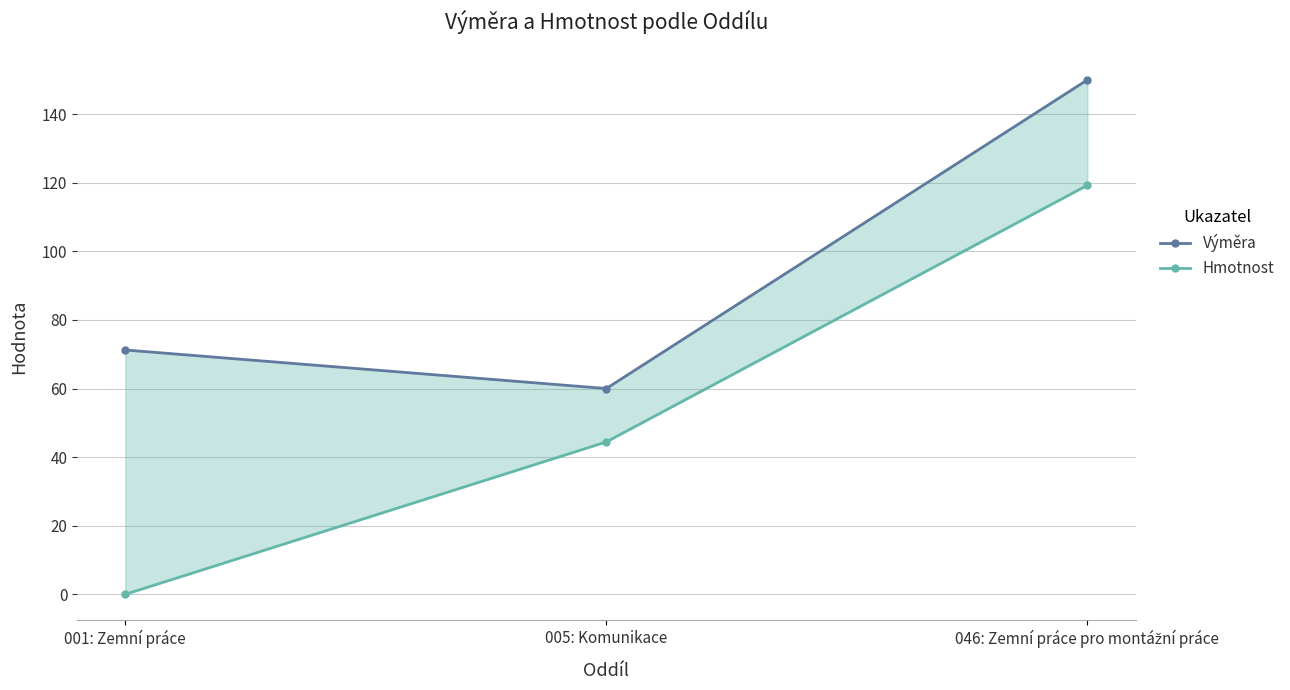

Which category has the highest value in the Výměra series?

046: Zemní práce pro montážní práce